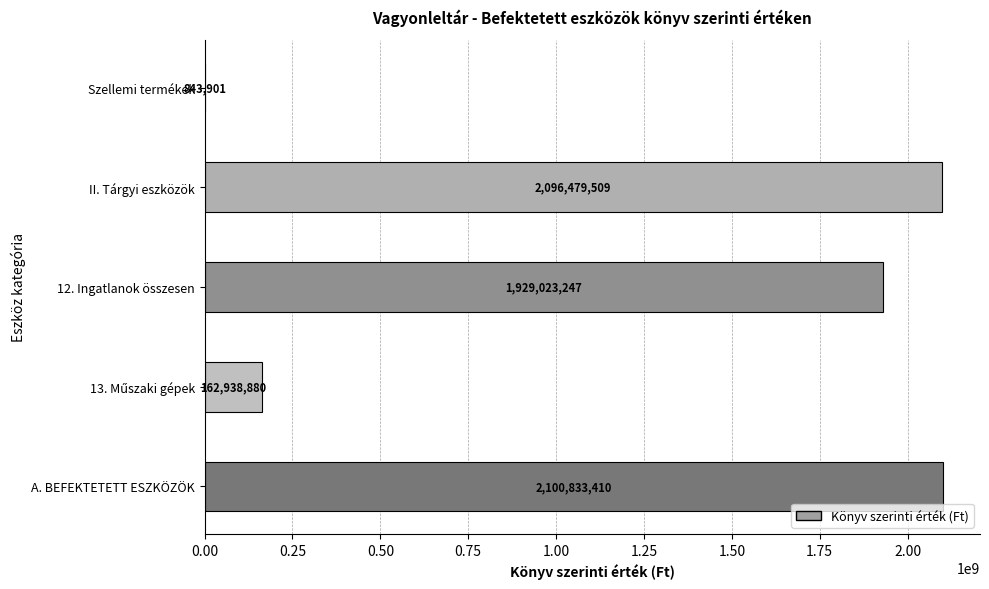

What is the sum of the values at 12. Ingatlanok összesen and II. Tárgyi eszközök?

4025502756